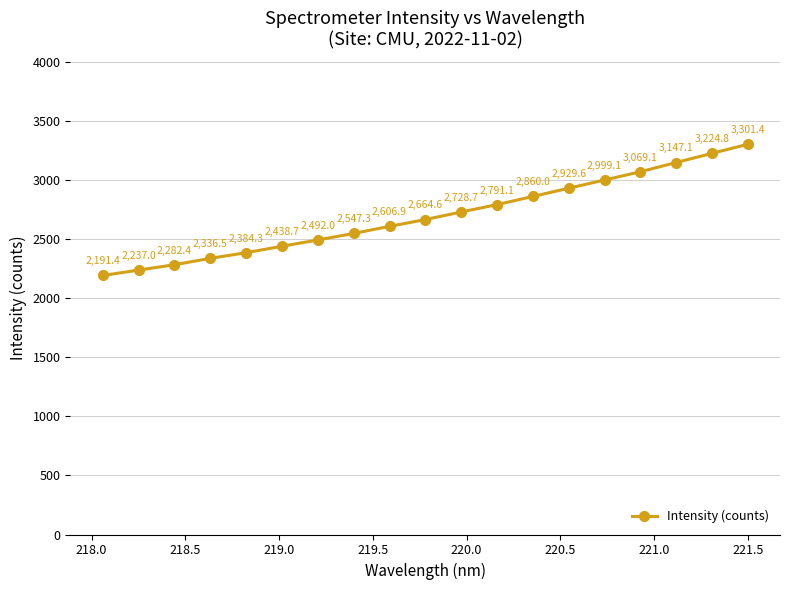

What is the maximum value shown in the chart?

3301.4